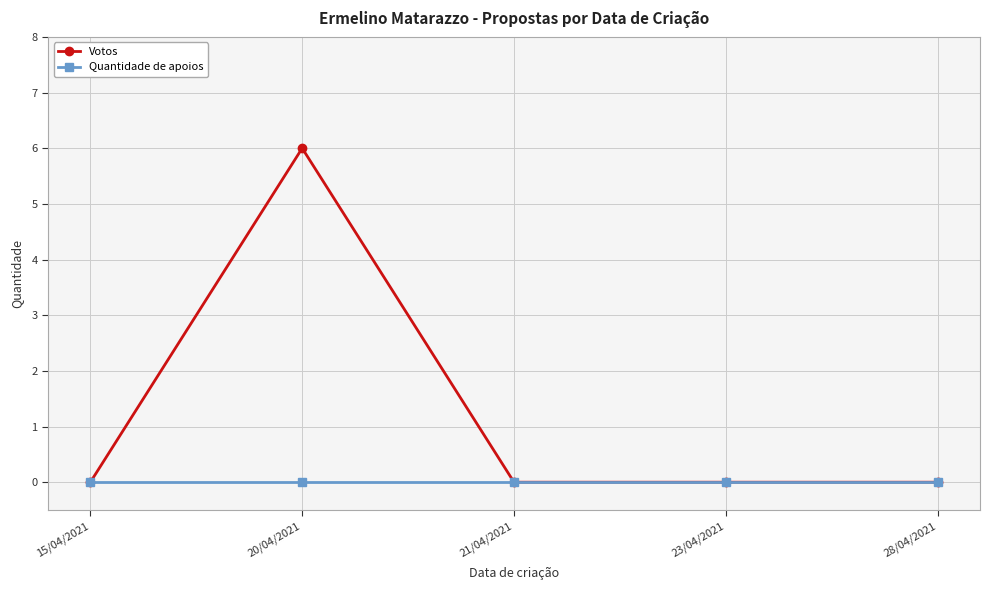

At which category is the sum across all series the highest?

20/04/2021